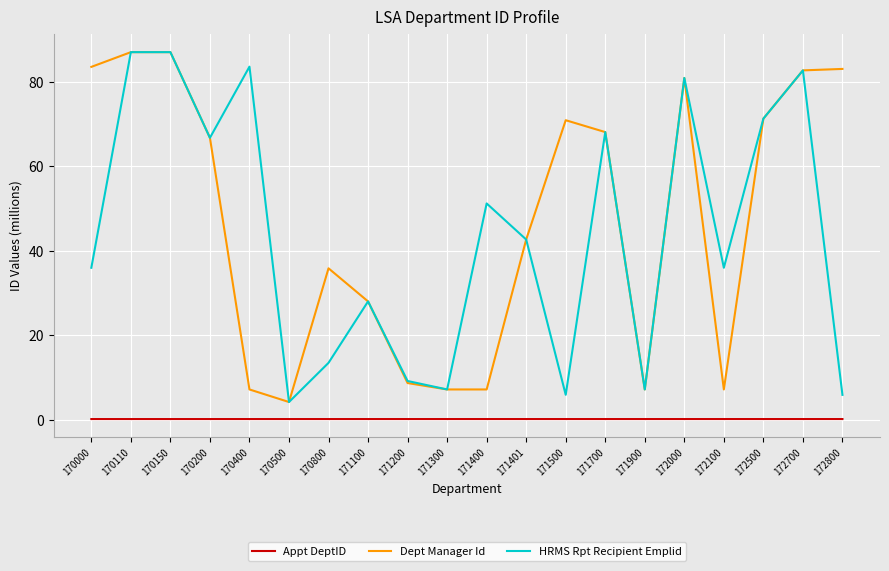

What is the minimum value for Appt DeptID?

0.2